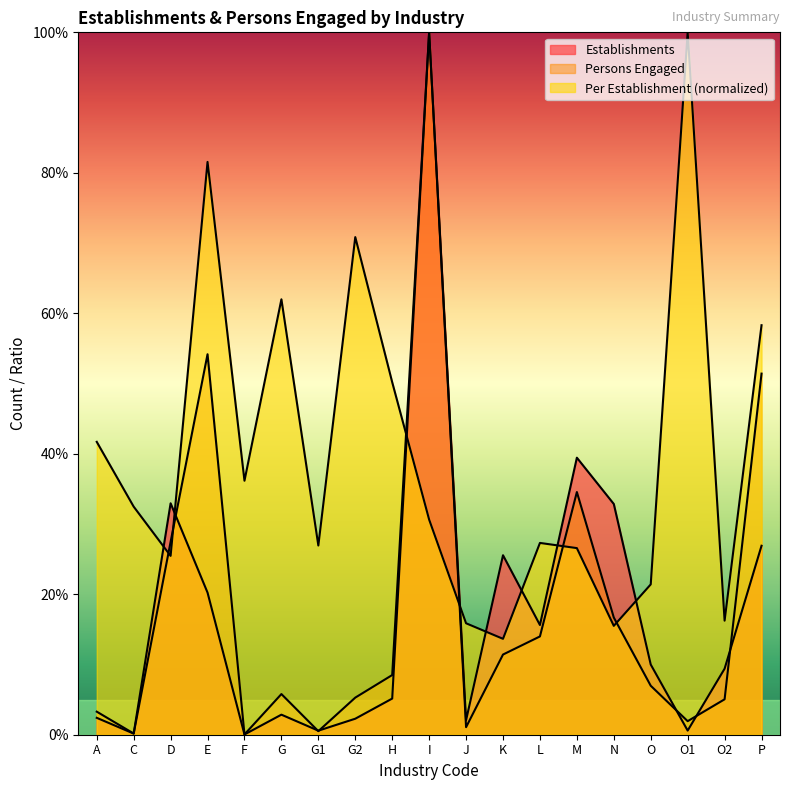

What is the label of the 11th point from the left?

J